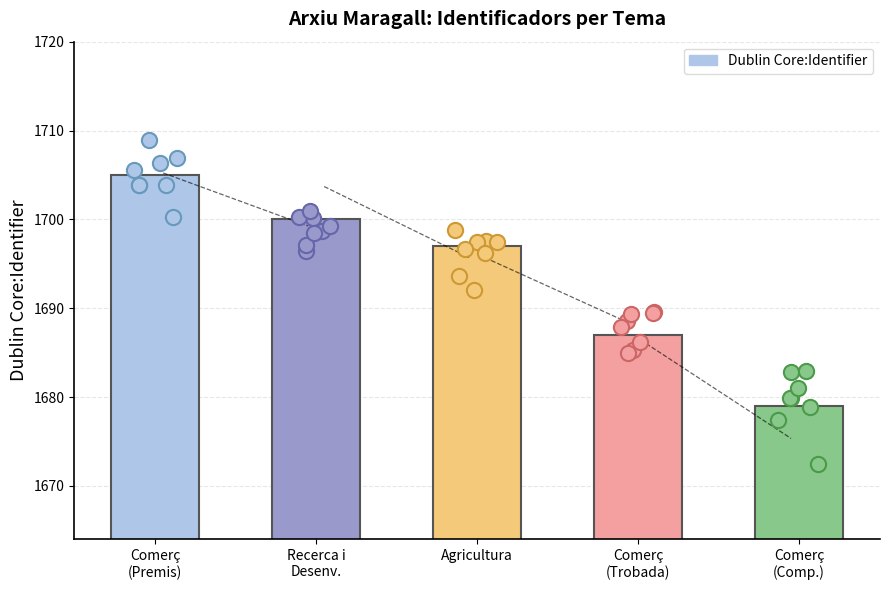

What is the change in value from Comerç
(Premis) to Comerç
(Comp.)?

-26